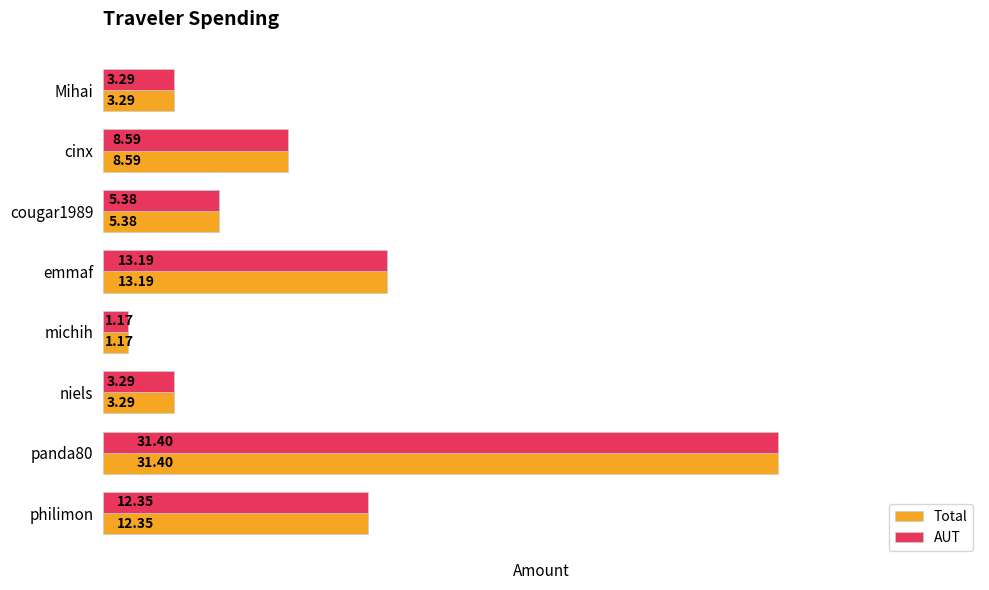

What is the sum of all AUT values?

78.7